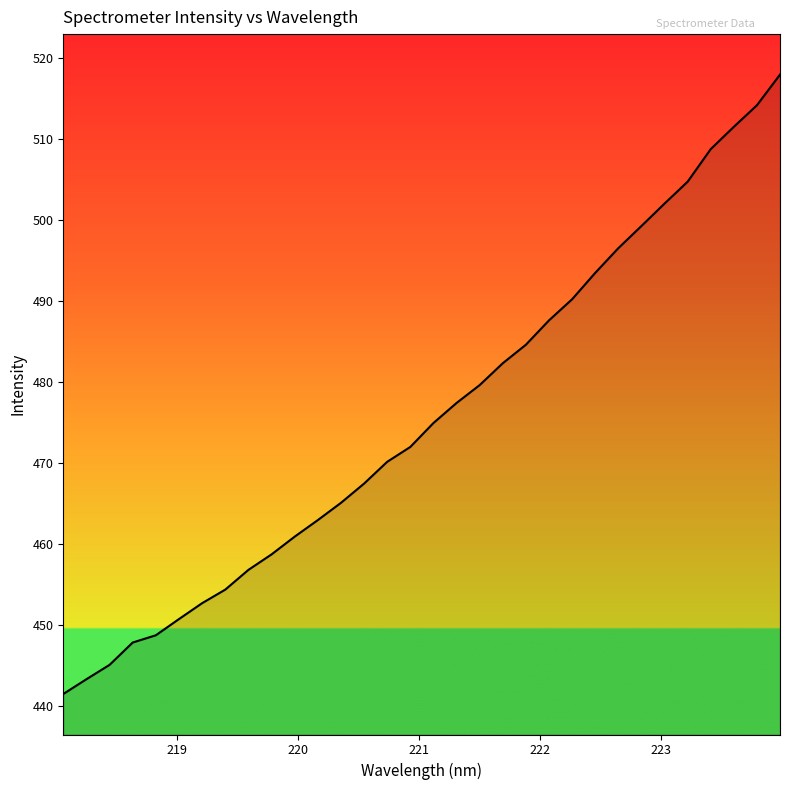

What is the maximum value shown in the chart?

517.9